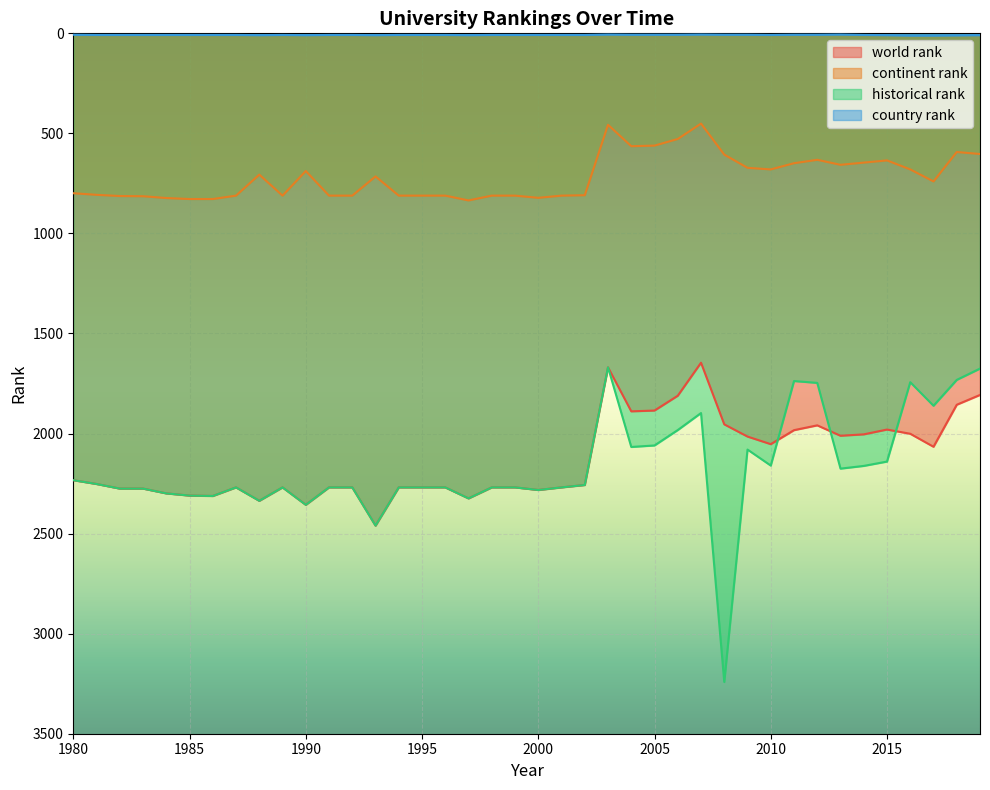

What is the total value across all series at 1996?

5357.0